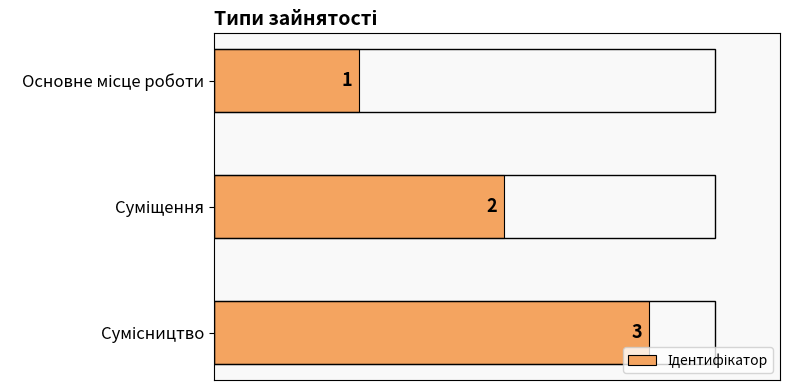

What is the sum of all values?

6